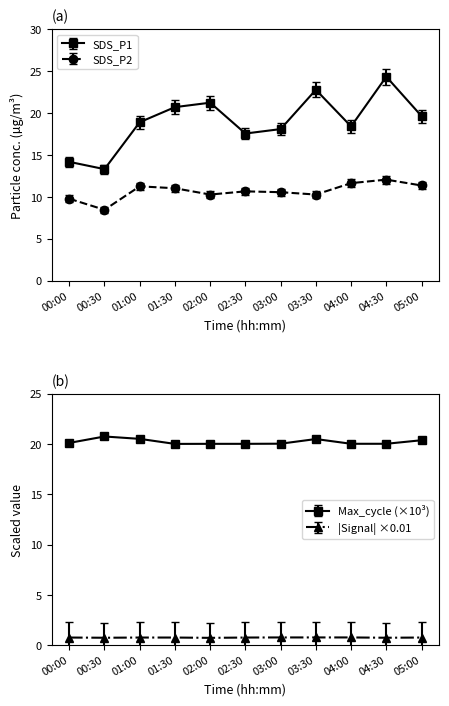

List the series in order of their peak value, highest first.

SDS_P1, SDS_P2